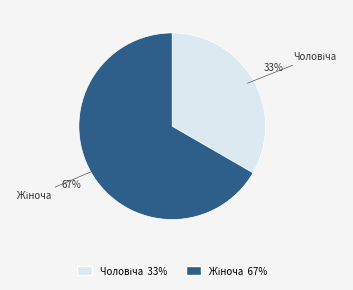

Is there any slice that represents more than half of the pie?

Yes